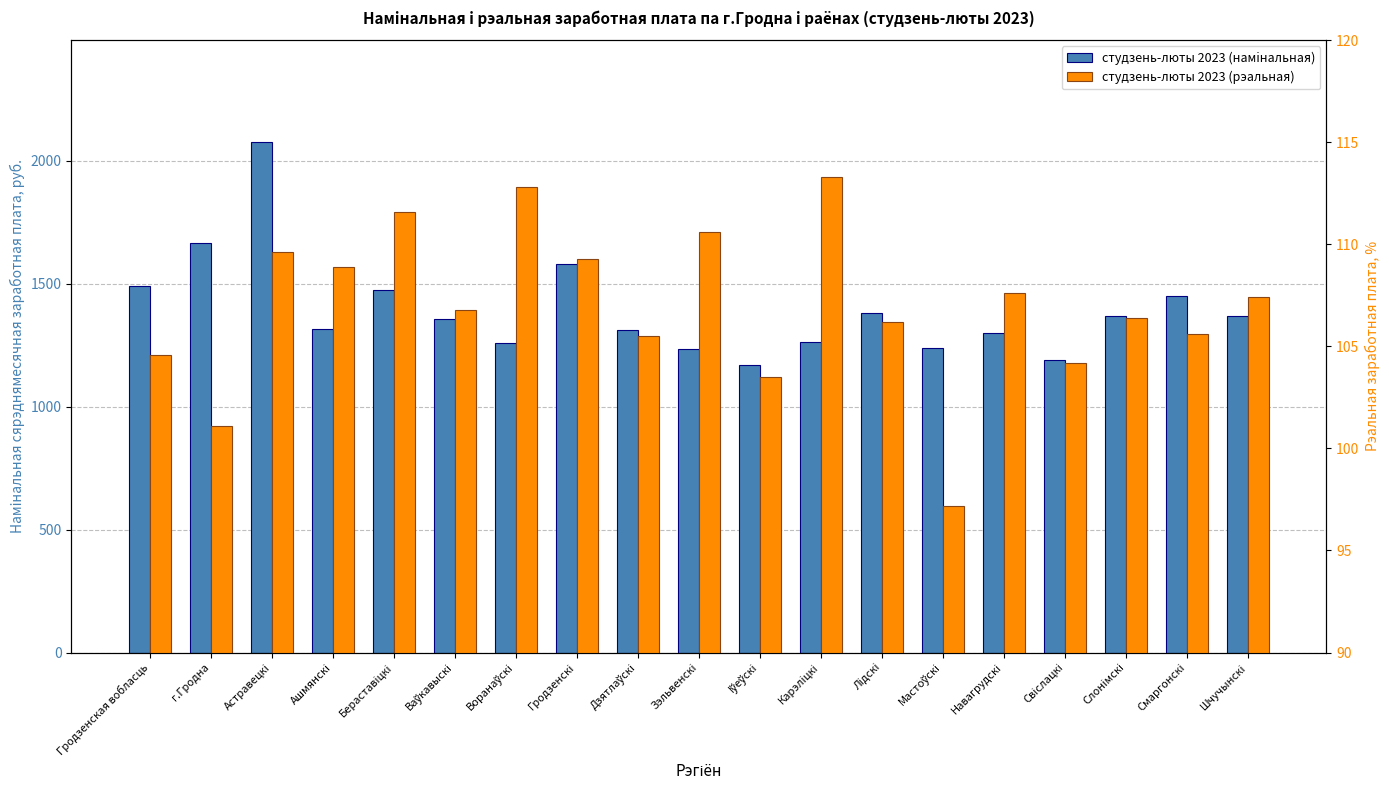

The студзень-люты 2023 (намiнальная) series shows 2197.2 at Ашмянскi. True or false?

False